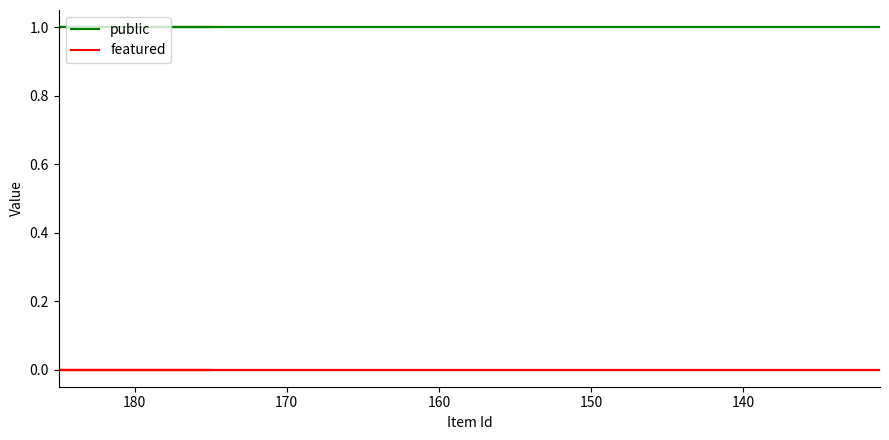

Is it true that public equals 2 at 140?

False